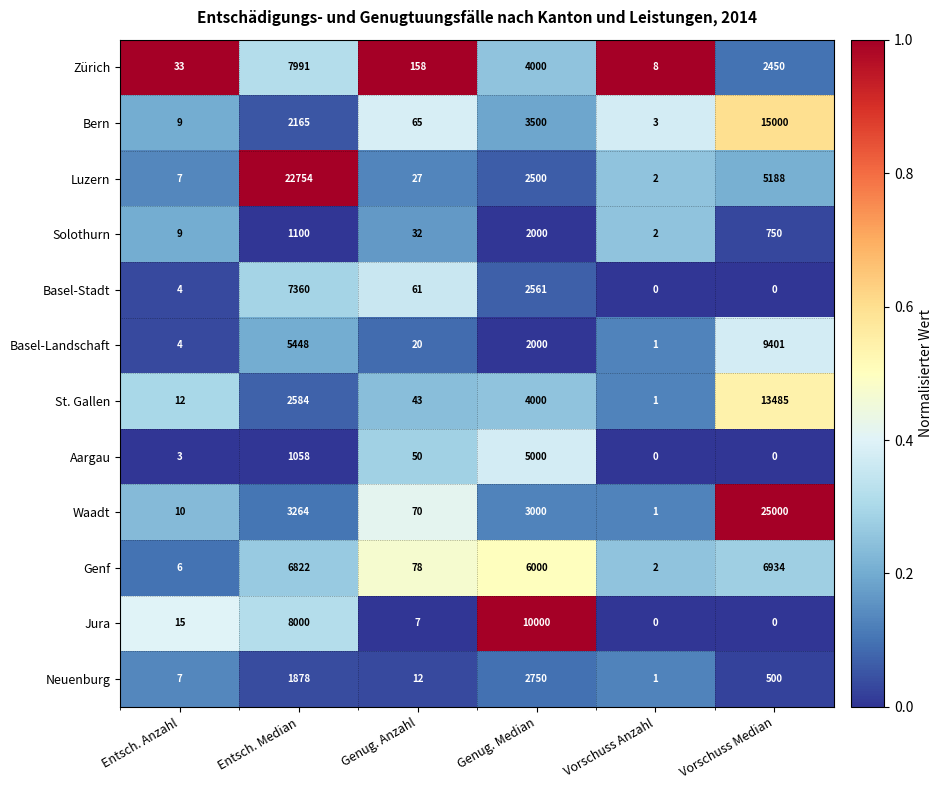

Is it true that Zürich equals 2 at Vorschuss Anzahl?

False